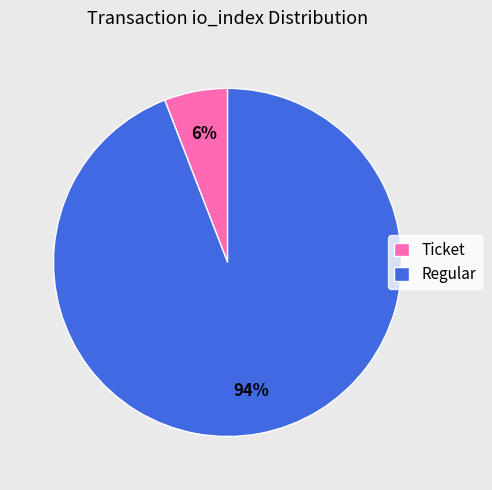

Is there a majority slice in this chart?

Yes